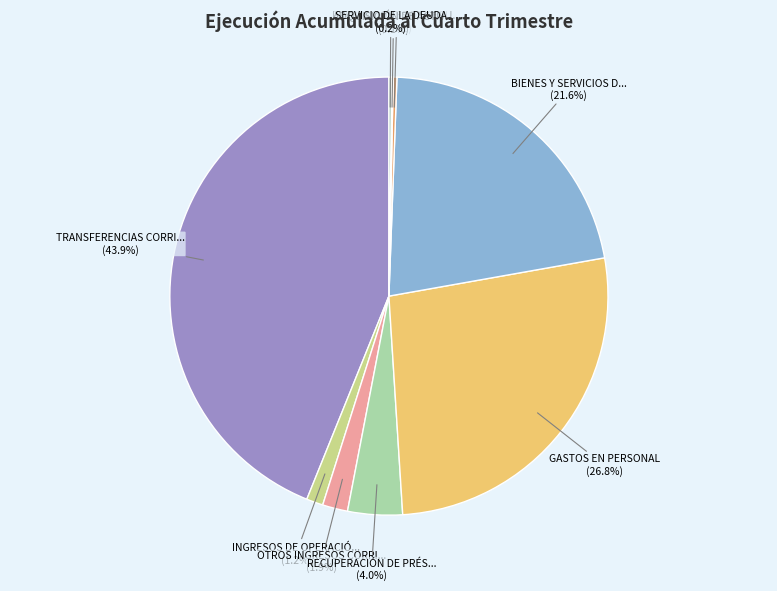

What is the largest slice in the pie chart?

TRANSFERENCIAS CORRIENTES